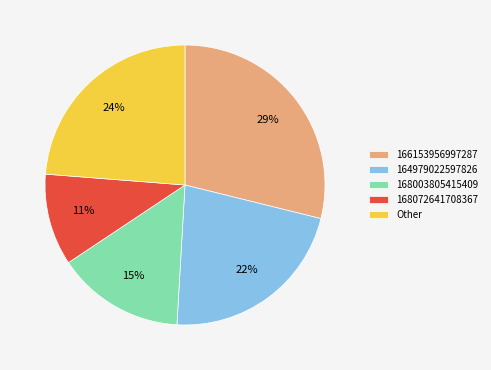

Does any single category account for the majority?

No